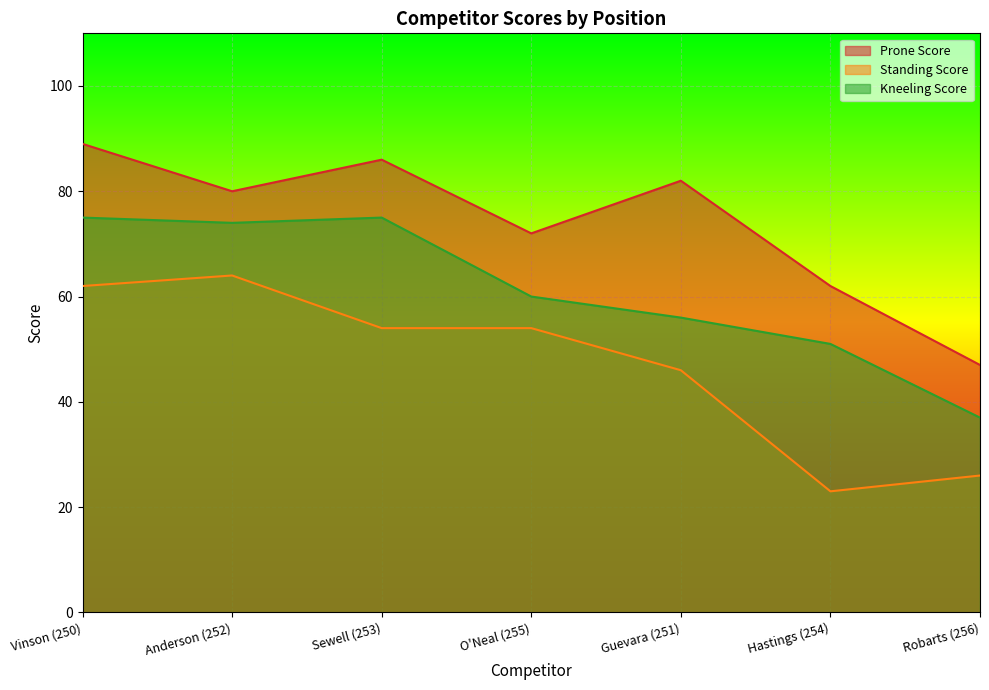

True or false: Prone Score and Standing Score cross at least once.

False